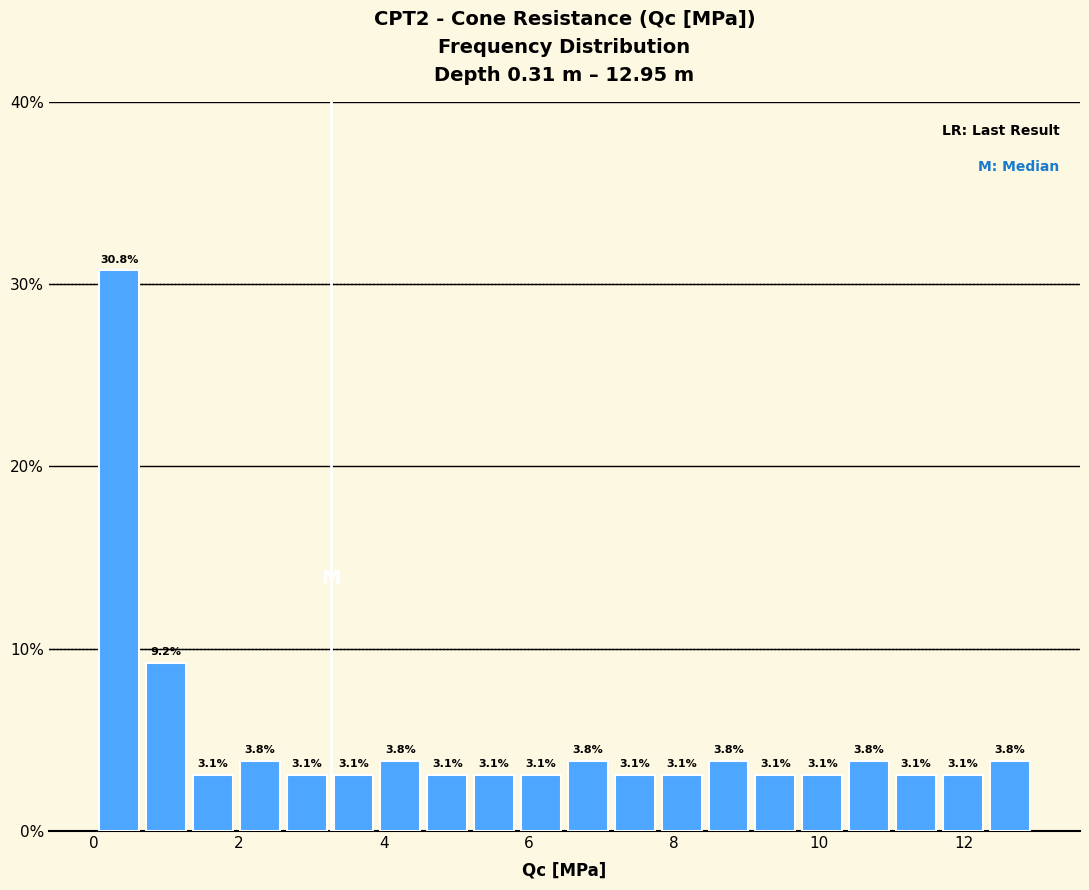

Around what value on the x-axis is the tallest bar? Give the approximate position of its centre, as read against the axis.

0.4